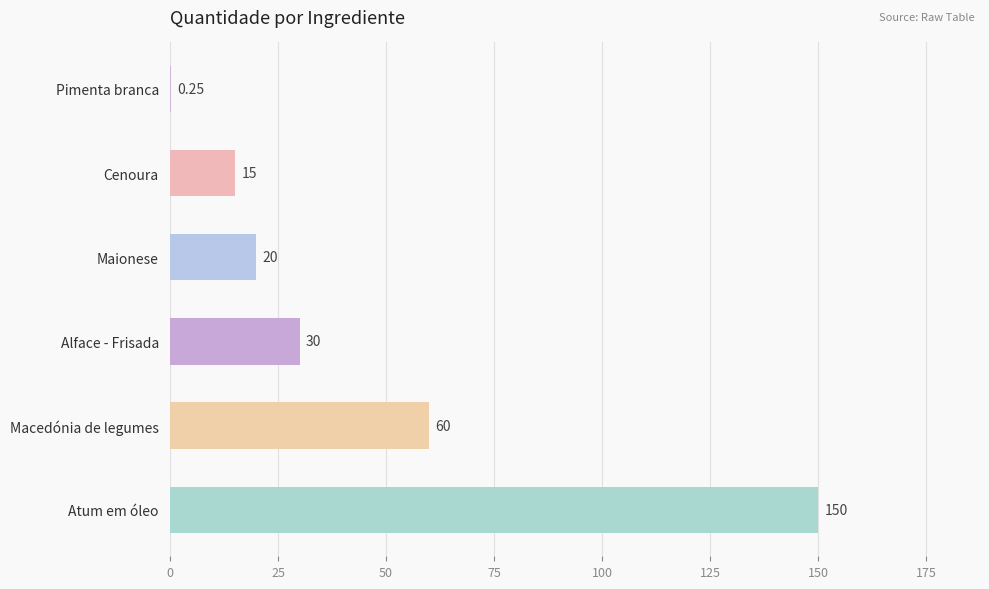

Which label corresponds to the largest value in the chart?

Atum em óleo